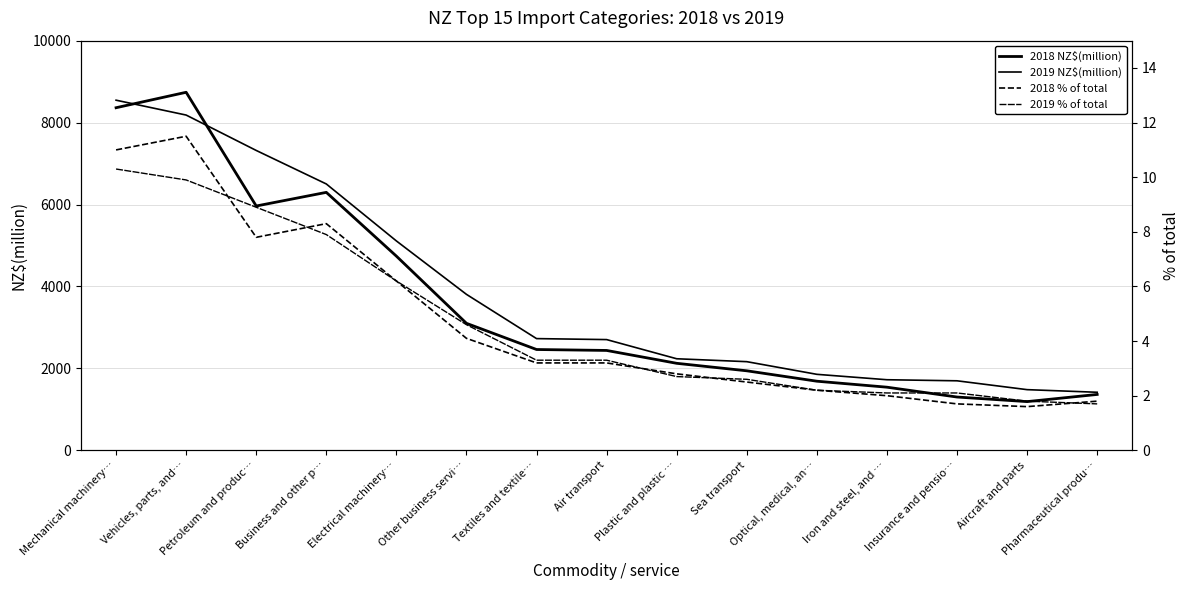

Which series changed the most between Electrical machinery… and Aircraft and parts?

2019 NZ$(million)